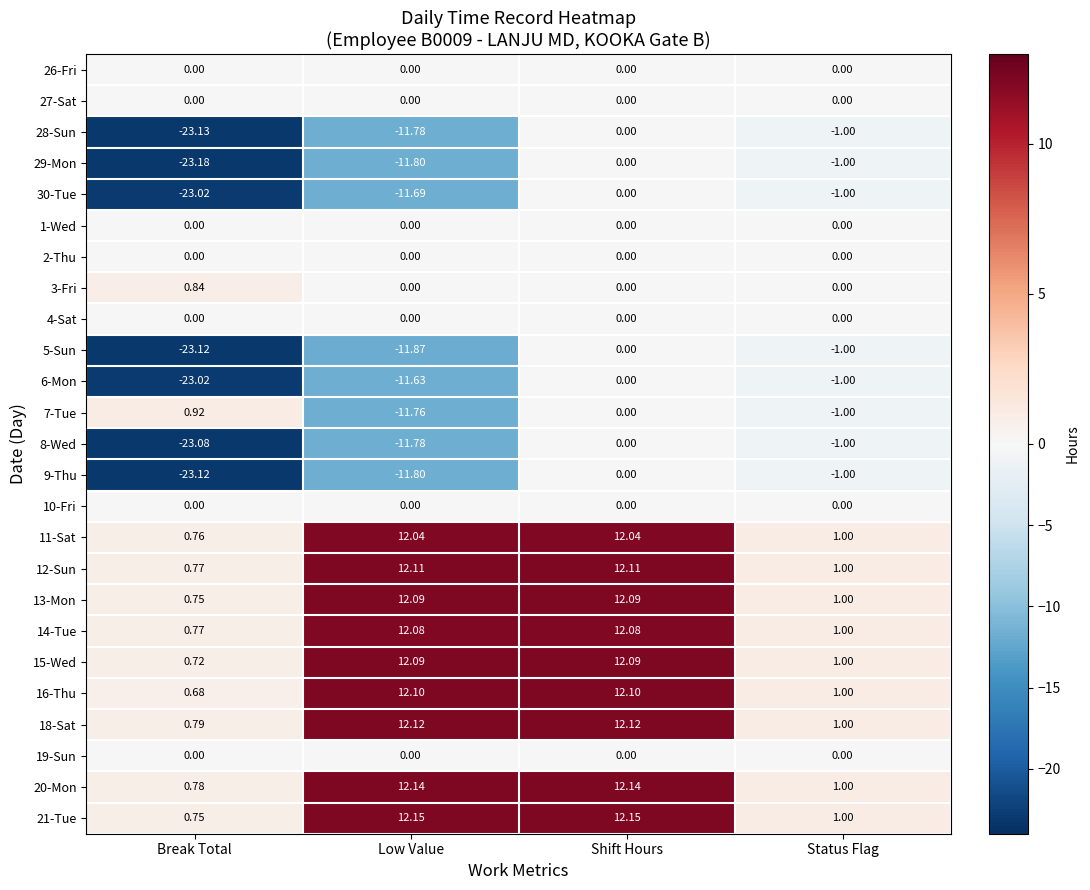

What is the maximum value shown in the chart?

12.2